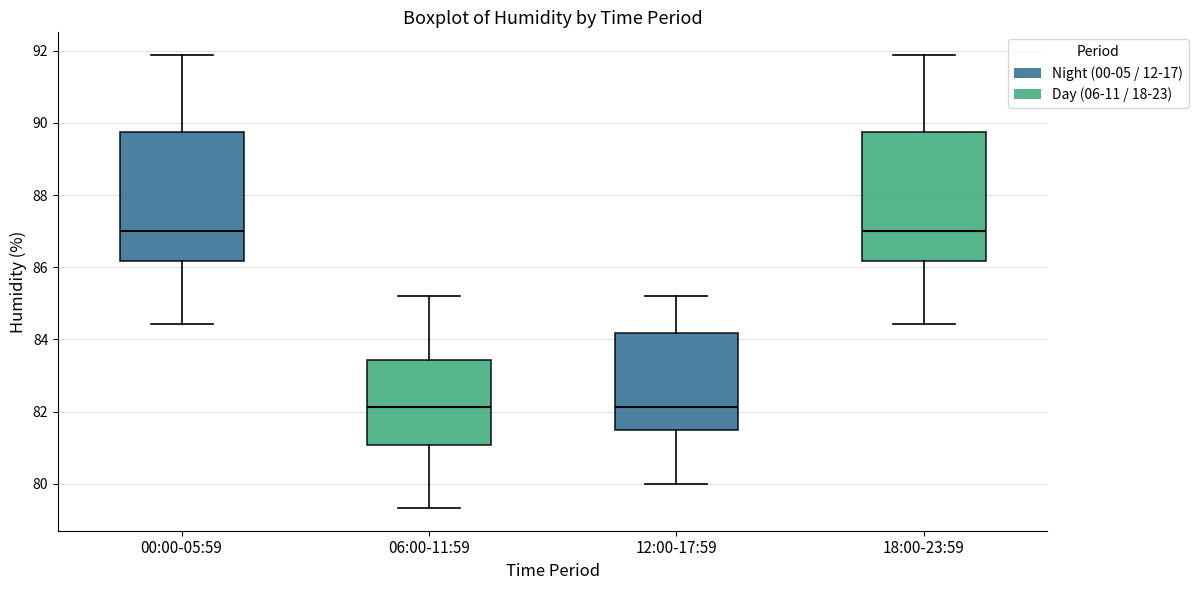

Where does the upper whisker of the box for 00:00-05:59 end on the y-axis? The values are not printed on the chart, so give them approximately, as read against the axis.

91.8